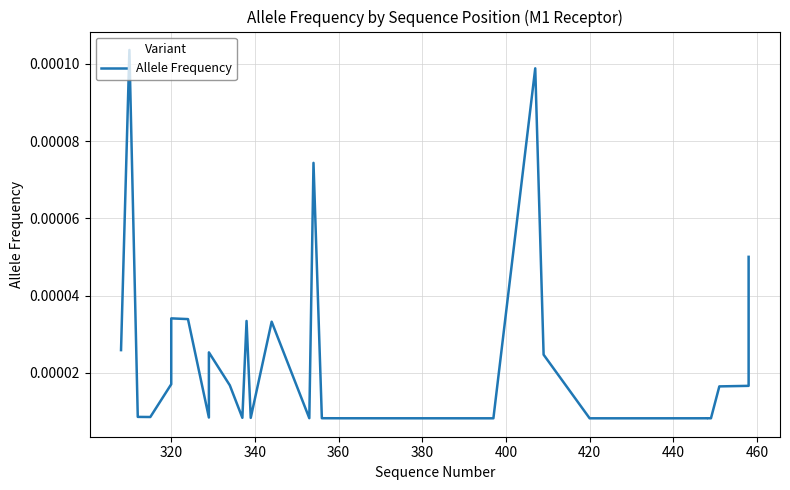

Is it true that the value at 420 is 0.0?

True